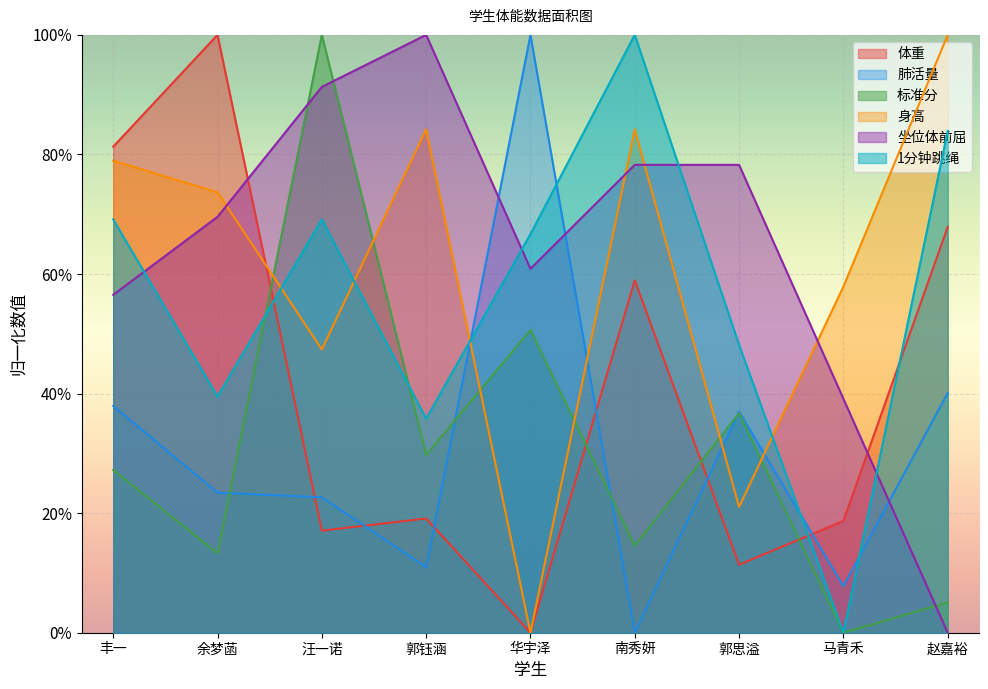

What is the difference between the second highest and minimum values in the 身高 series?

0.8